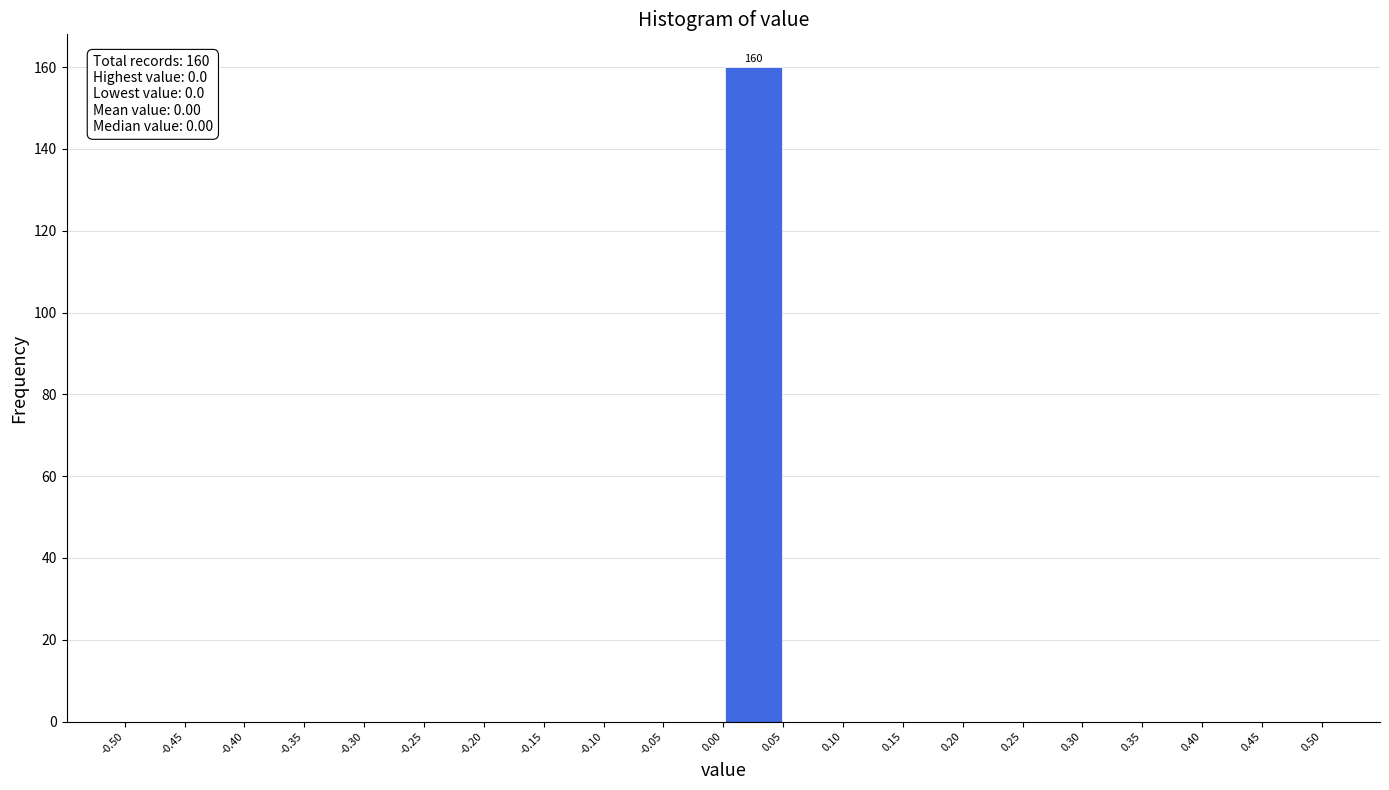

Over which range of the x-axis is the bar tallest?

0.00 to 0.05